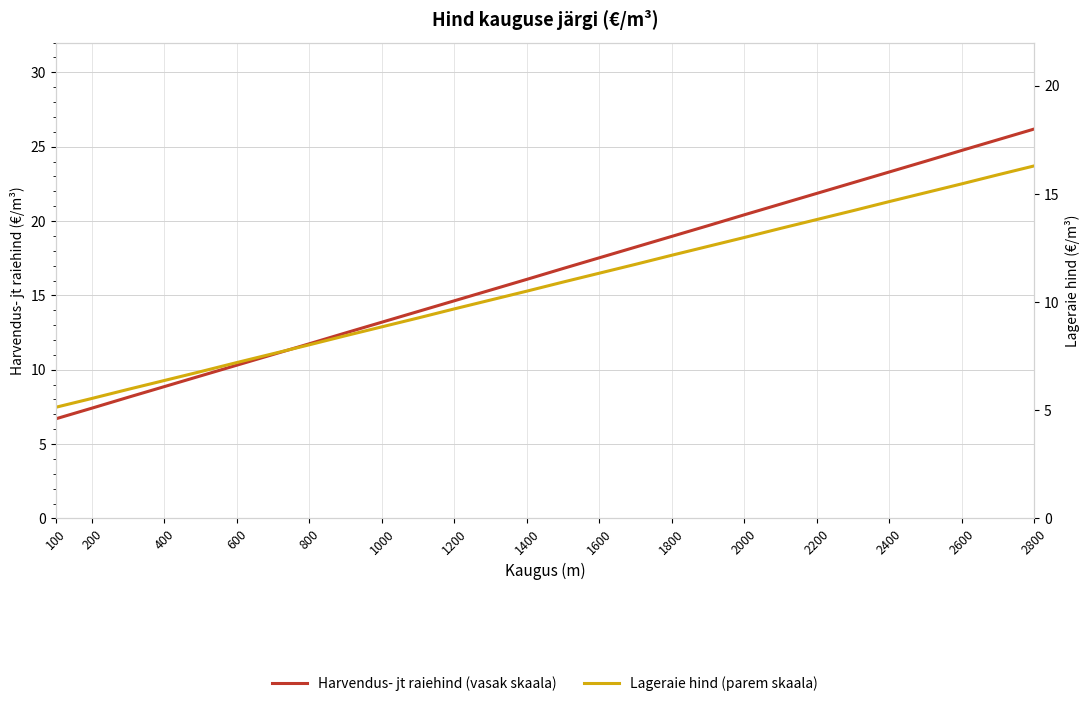

What is the sum of all Harvendus- jt raiehind (vasak skaala) values?

460.5